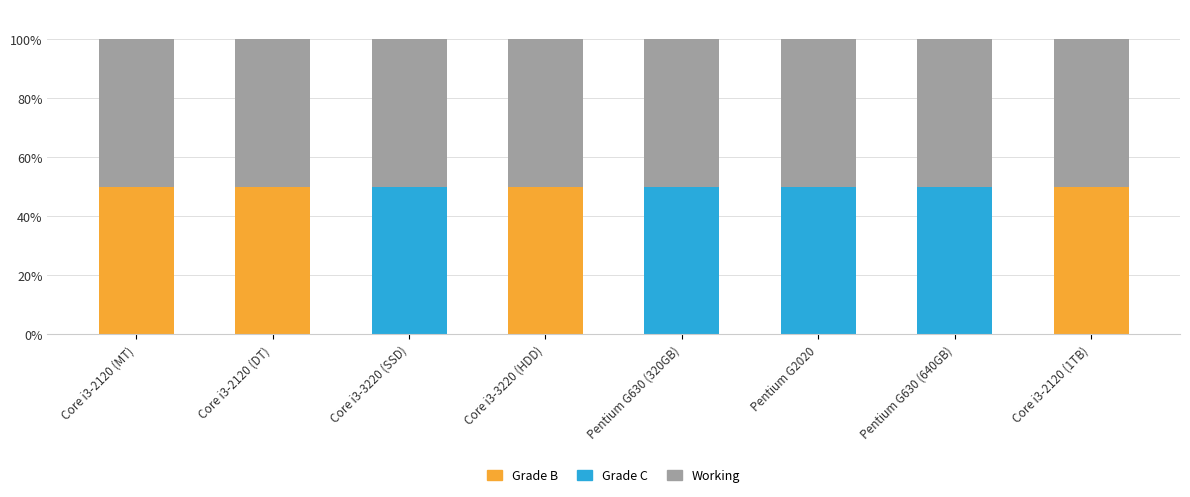

What is the total value across all series at Pentium G2020?

100